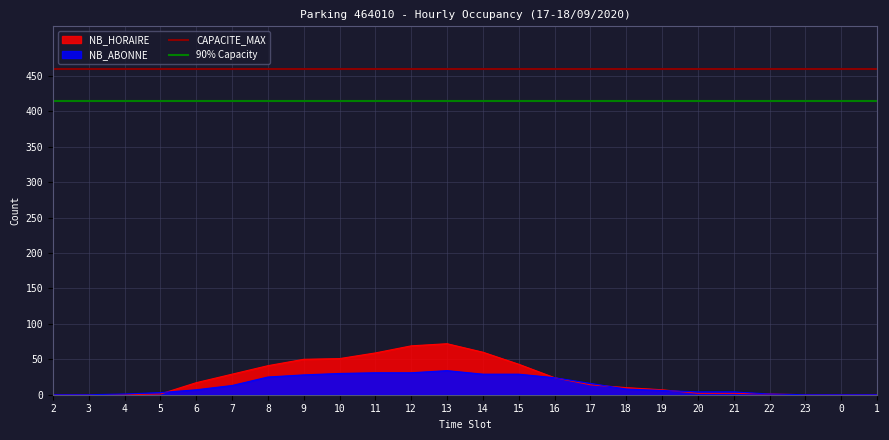

Which series changed the most between 2 and 3?

CAPACITE_MAX